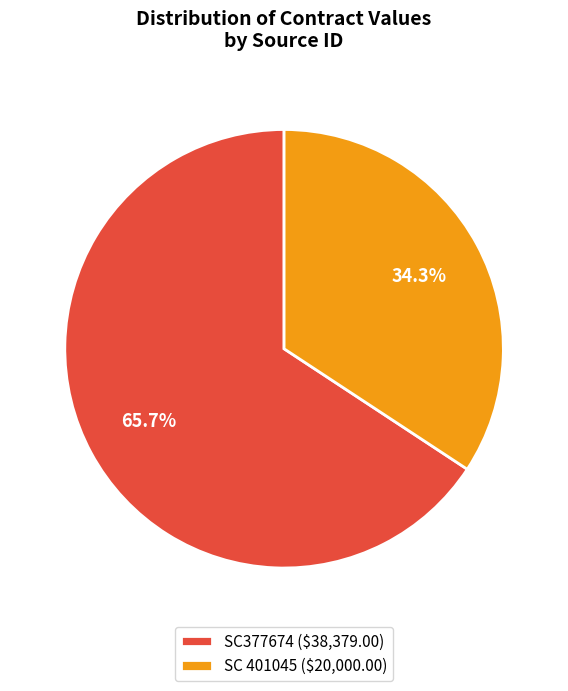

Is the sum of SC 401045 and SC377674 greater than half?

Yes